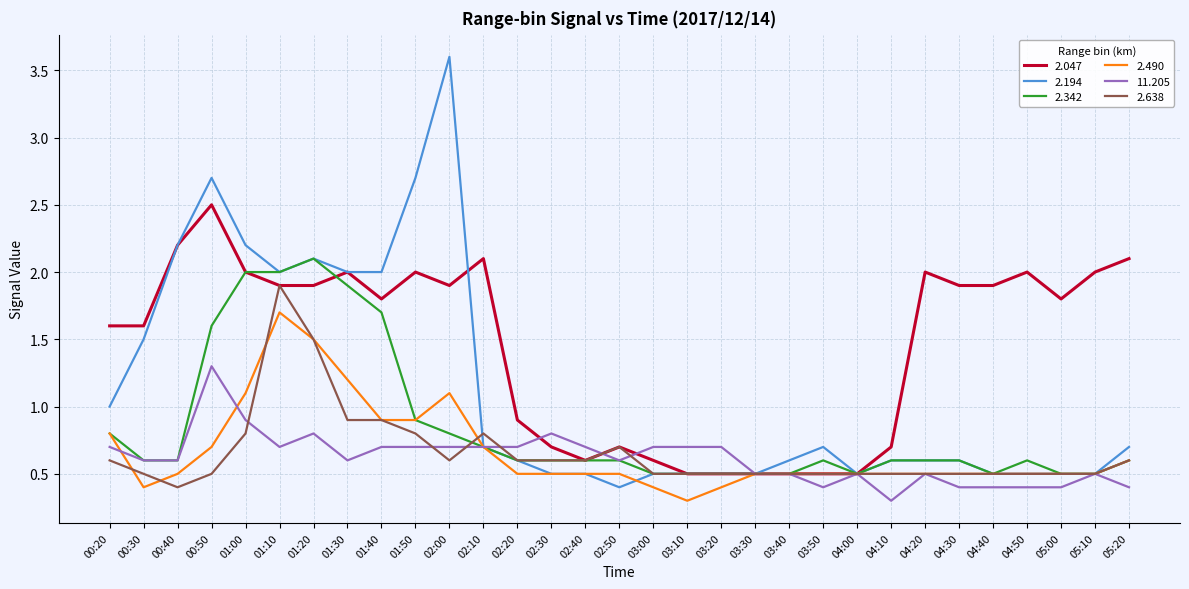

Which series changed the most between 03:50 and 04:20?

2.047